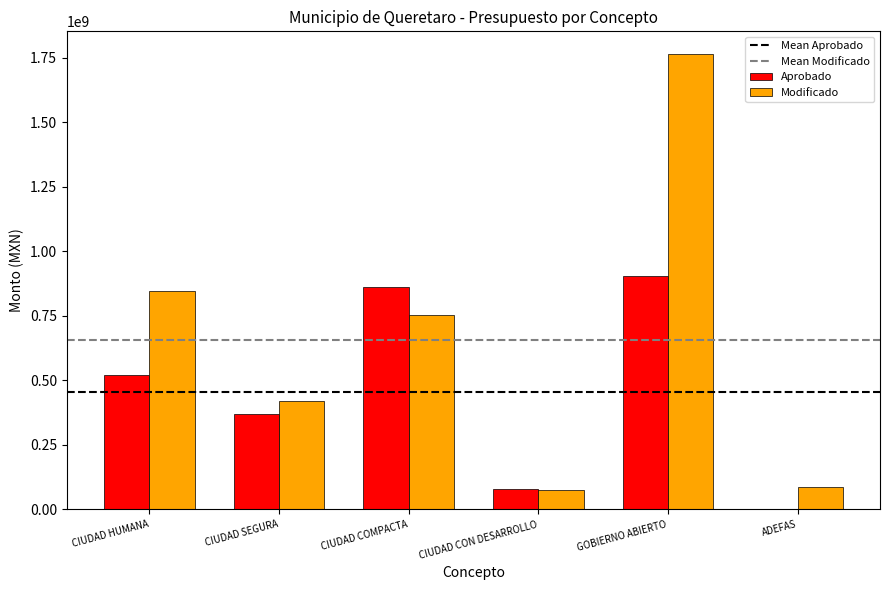

What is the approximate value of Modificado at CIUDAD HUMANA?

844830830.0